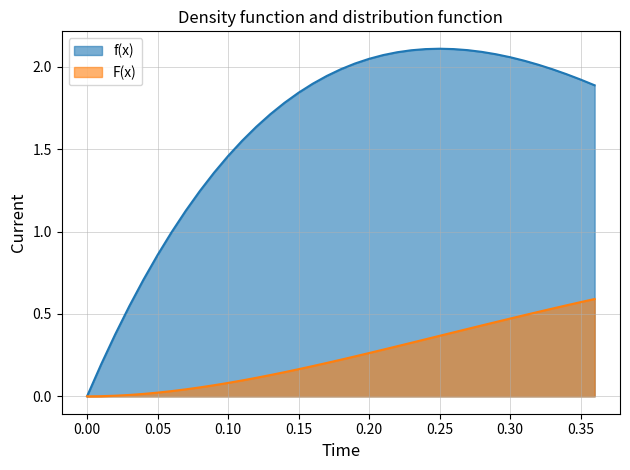

At which category is the sum across all series the highest?

0.3